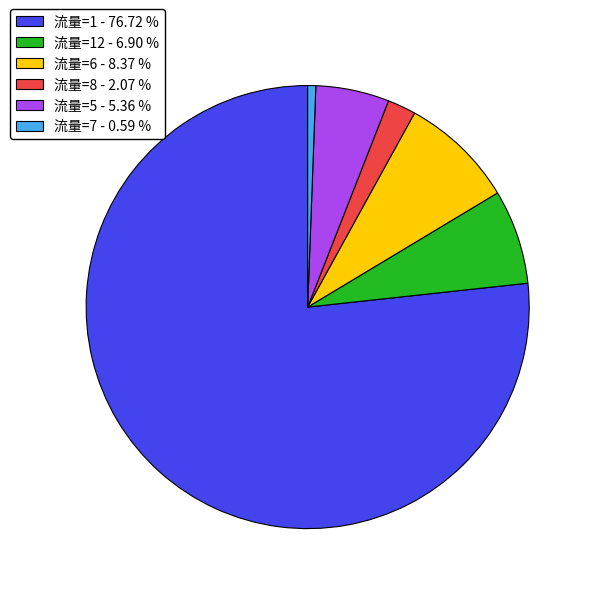

Is there a majority slice in this chart?

Yes